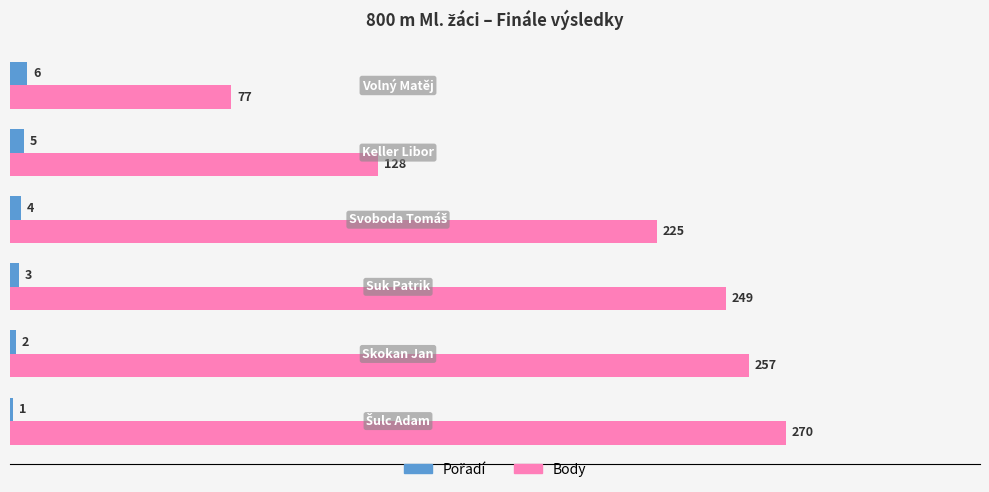

What is the highest value of the Body series?

270